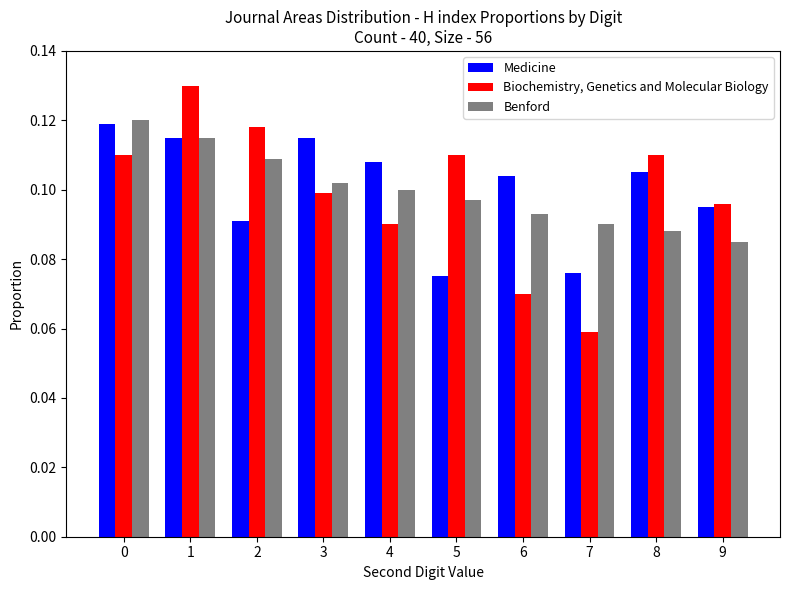

What are all the series names shown in the legend?

Medicine, Biochemistry, Genetics and Molecular Biology, Benford